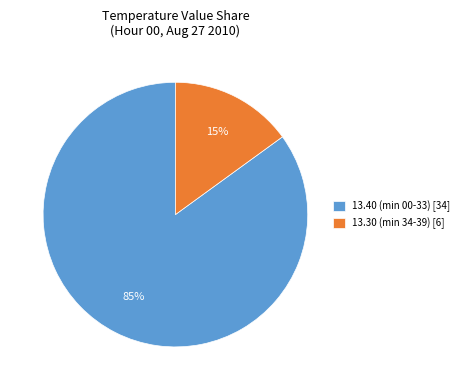

How many segments does this pie chart have?

2